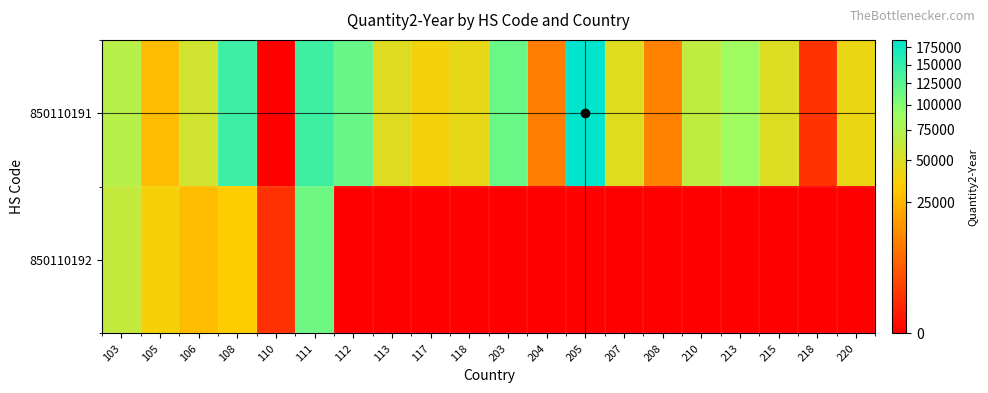

List the series in order of their overall mean, highest first.

850110191, 850110192